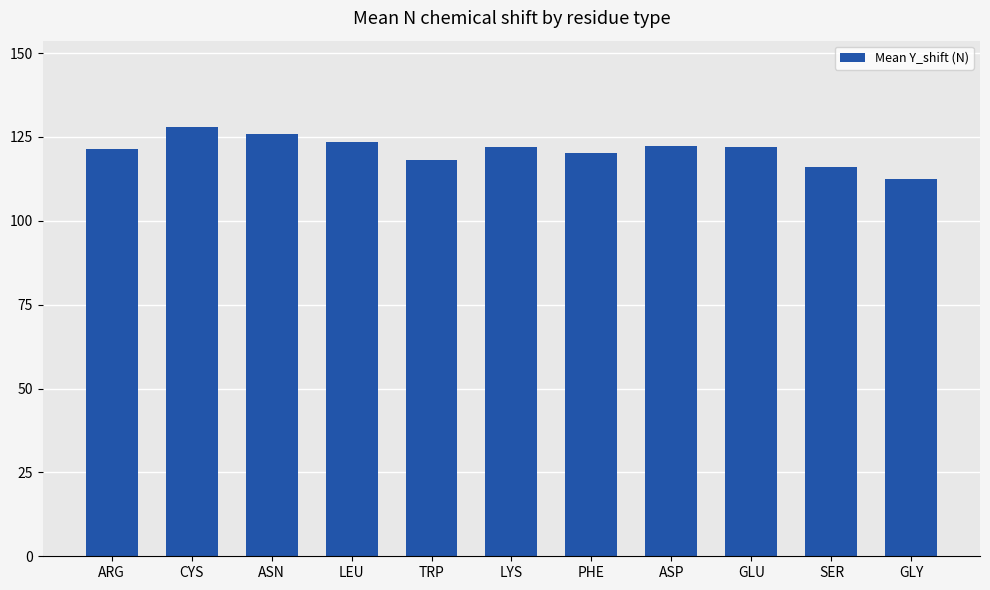

What is the greatest value displayed?

128.1